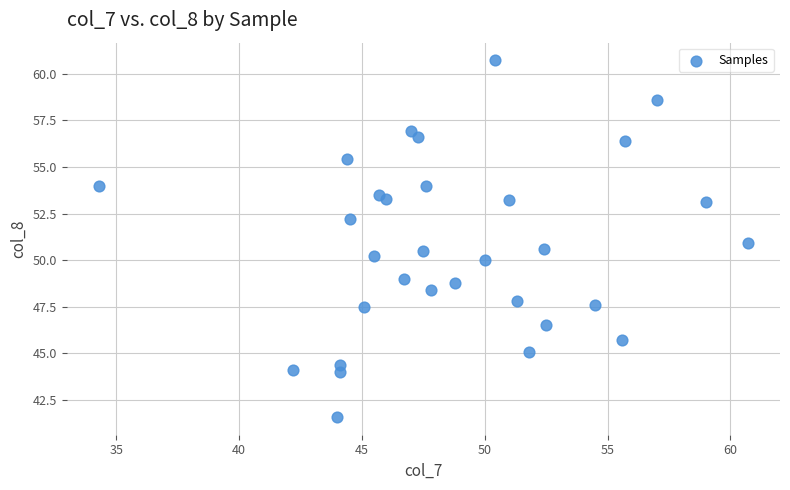

What is the range of Y values (max minus min)?

19.1